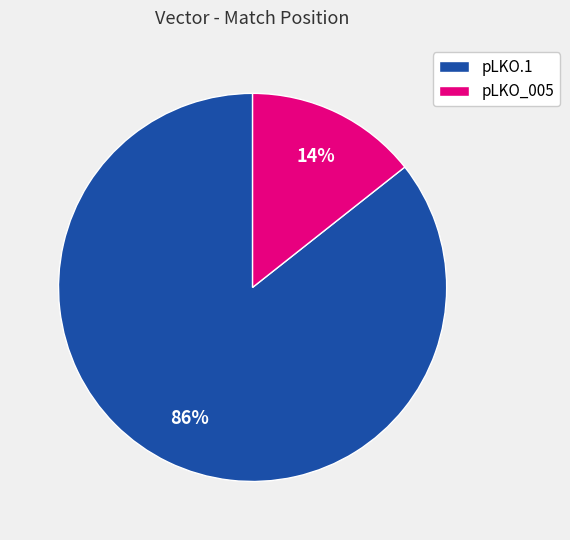

Do pLKO_005 and pLKO.1 together represent more than half of the pie?

Yes